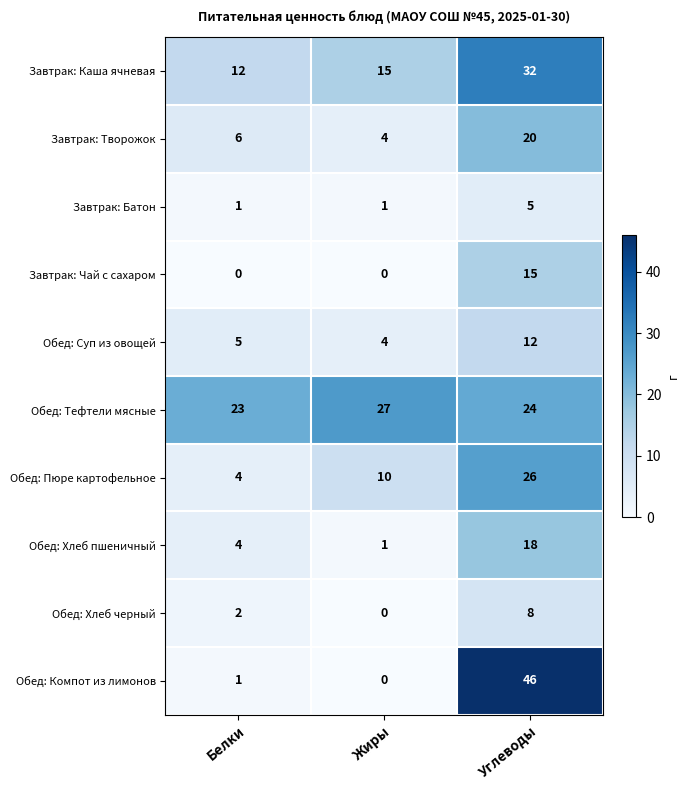

What is the average value of the Обед: Хлеб пшеничный series?

8